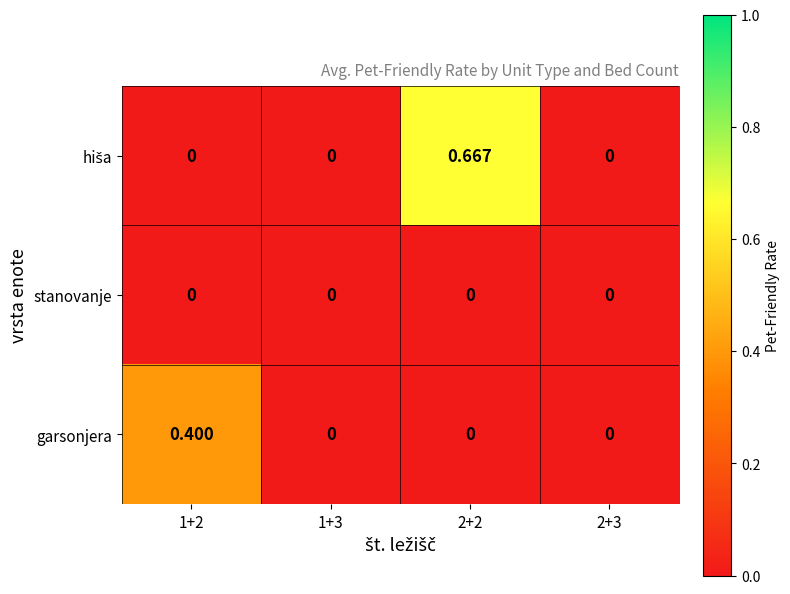

Which series changed the most between 1+2 and 2+3?

garsonjera